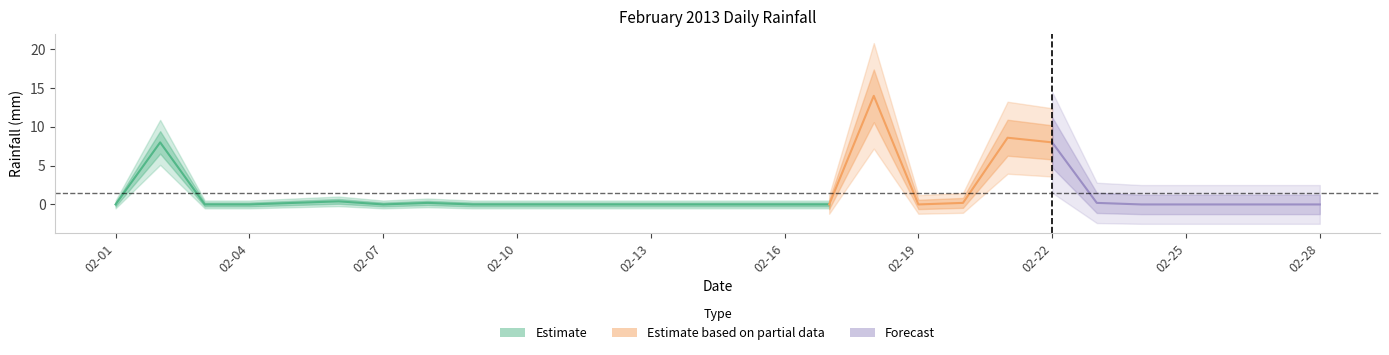

Between 2013-02-18 and 2013-02-23, which is larger?

2013-02-18